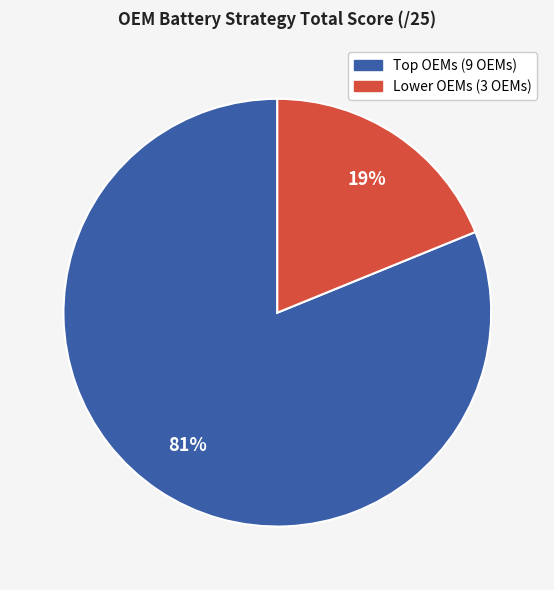

Is there a majority slice in this chart?

Yes